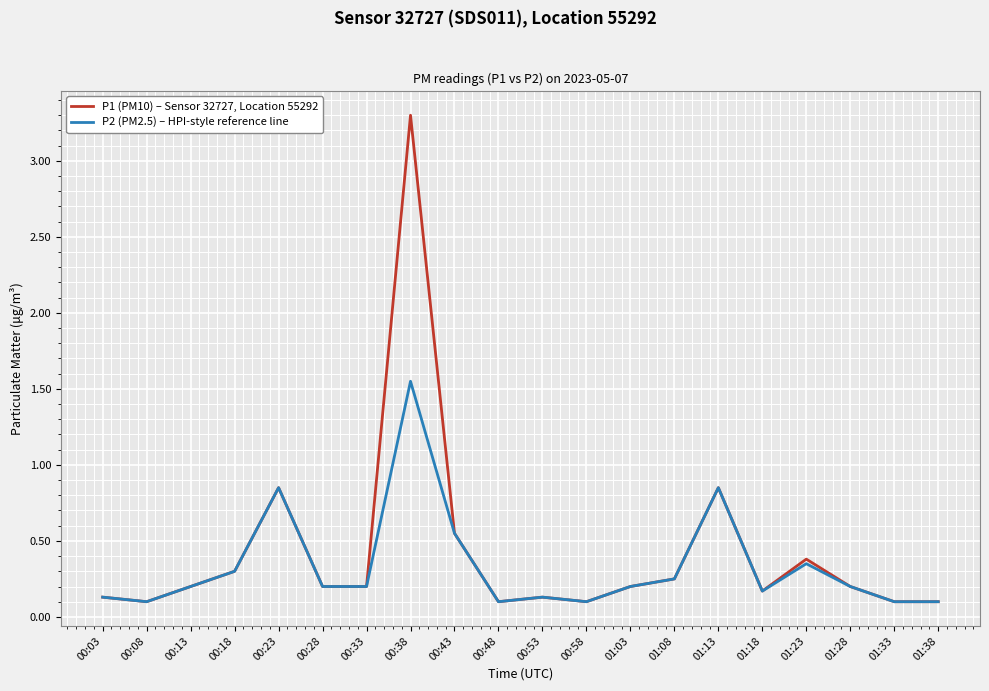

At how many categories does at least one series exceed 2?

1